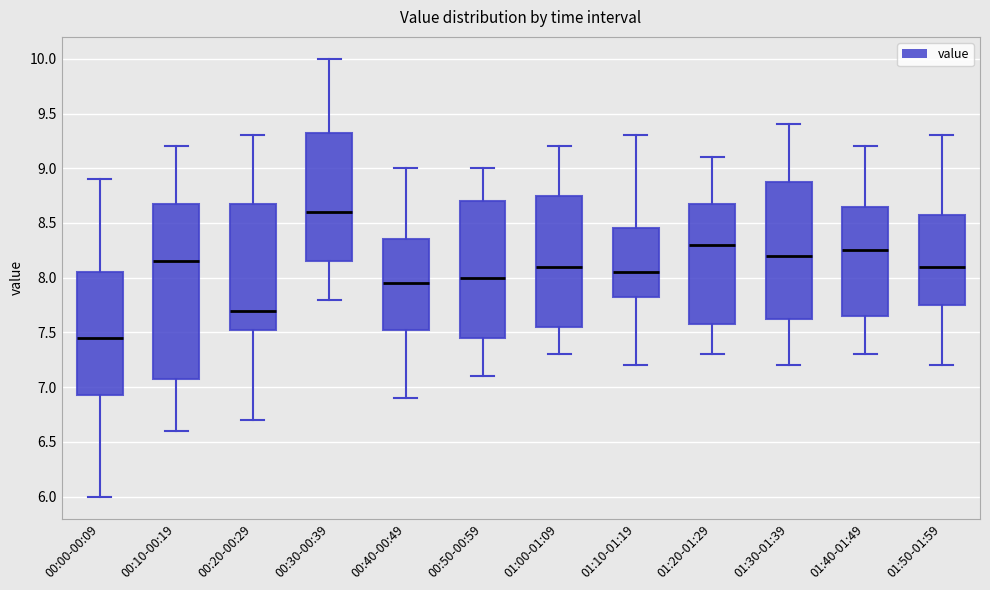

Where does the lower whisker of the box for 00:30-00:39 end on the y-axis? The values are not printed on the chart, so give them approximately, as read against the axis.

7.80